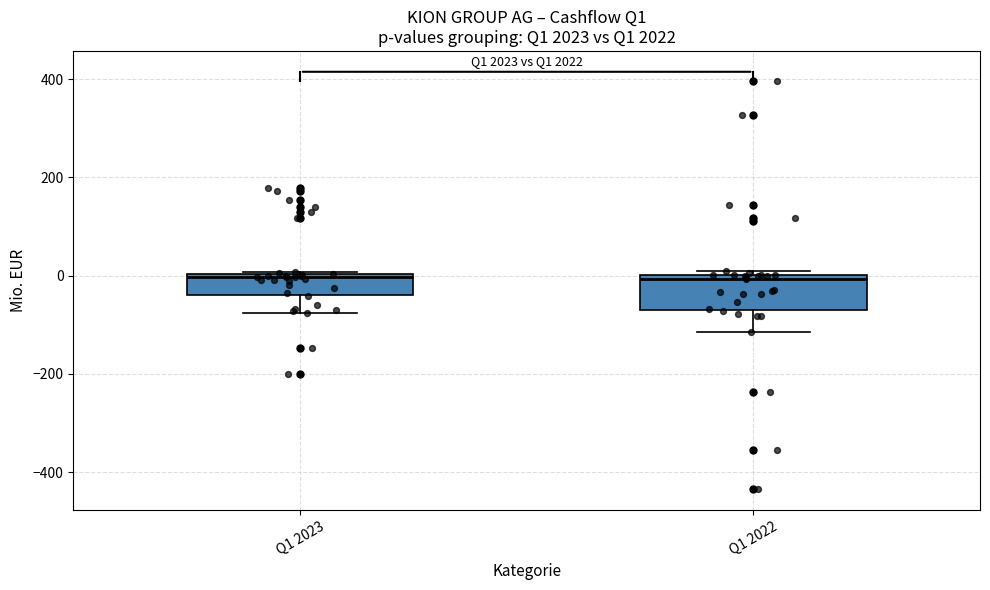

Reading left to right, transcribe this box plot: for each box, give where its median line is, the range the box spans, and where its two whiskers end, as read against the y-axis. The values are not printed on the chart, so give them approximately, as read against the axis.

Q1 2023: median 0 (just below the box's upper edge), box -40 to 0, whiskers -80 to 0
Q1 2022: median 0 (just below the box's upper edge), box -60 to 0, whiskers -120 to 0 (just above the box's upper edge)